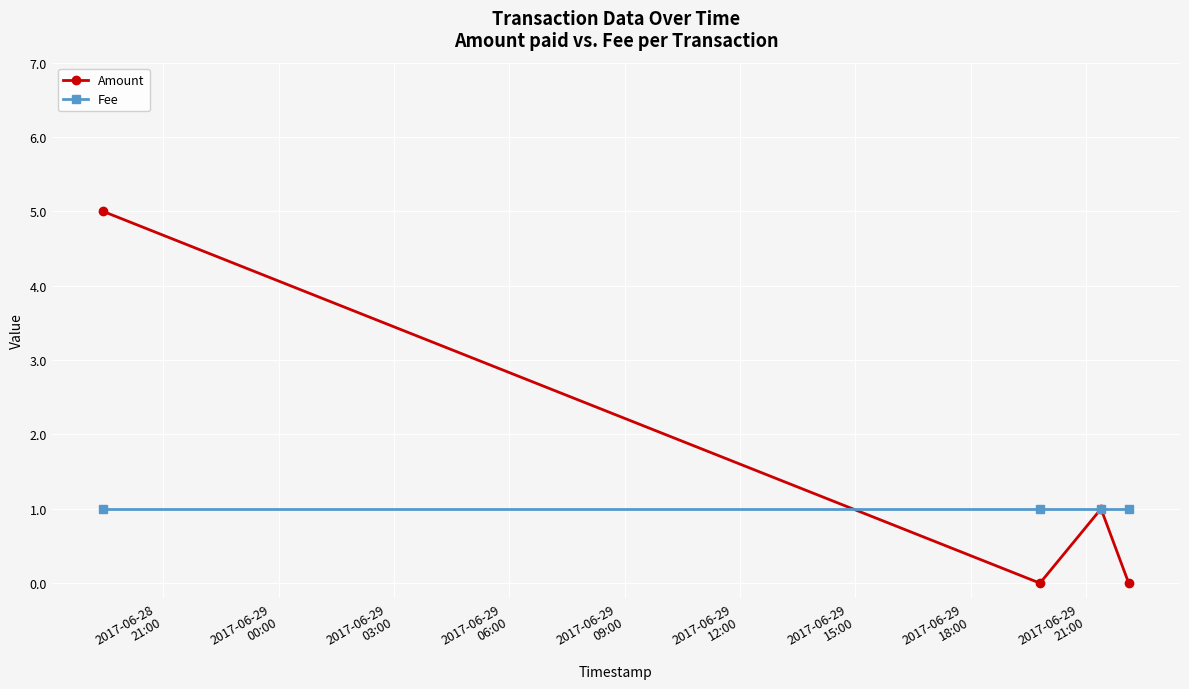

What is the difference between the second highest and minimum values in the Amount series?

1